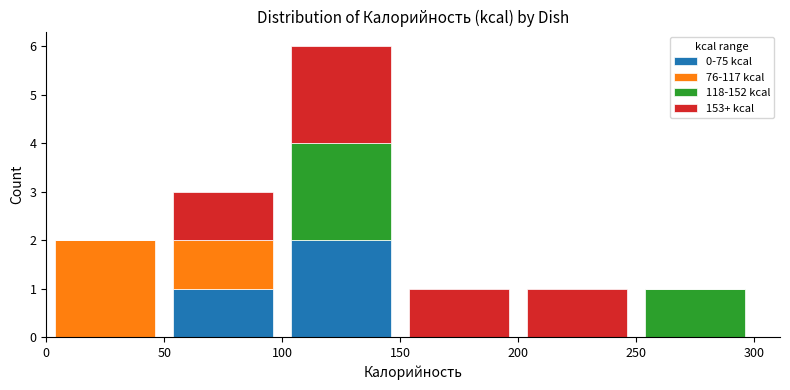

Reading left to right, list every stacked bar in this chart as the range it spans on the x-axis followed by its total height. The values are not printed on the chart, so give them approximately, as read against the axis.

0 to 50: 2
50 to 100: 3
100 to 150: 6
150 to 200: 1
200 to 250: 1
250 to 300: 1